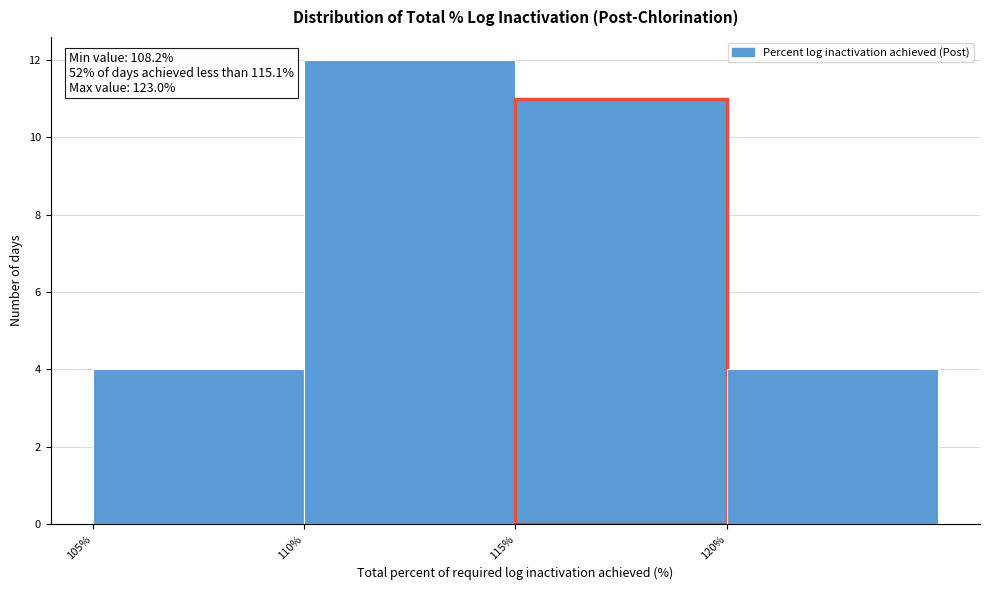

Which range on the x-axis has the tallest bar?

110 to 115